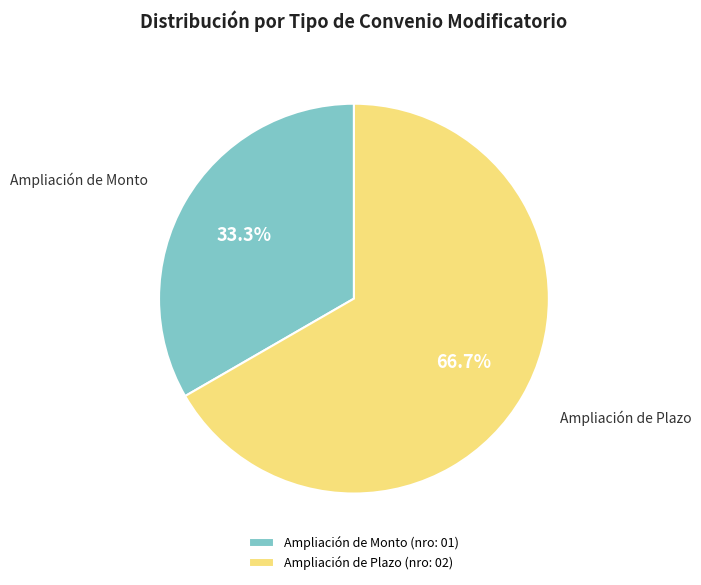

To the nearest percent, what portion does Ampliación de Plazo represent?

67%